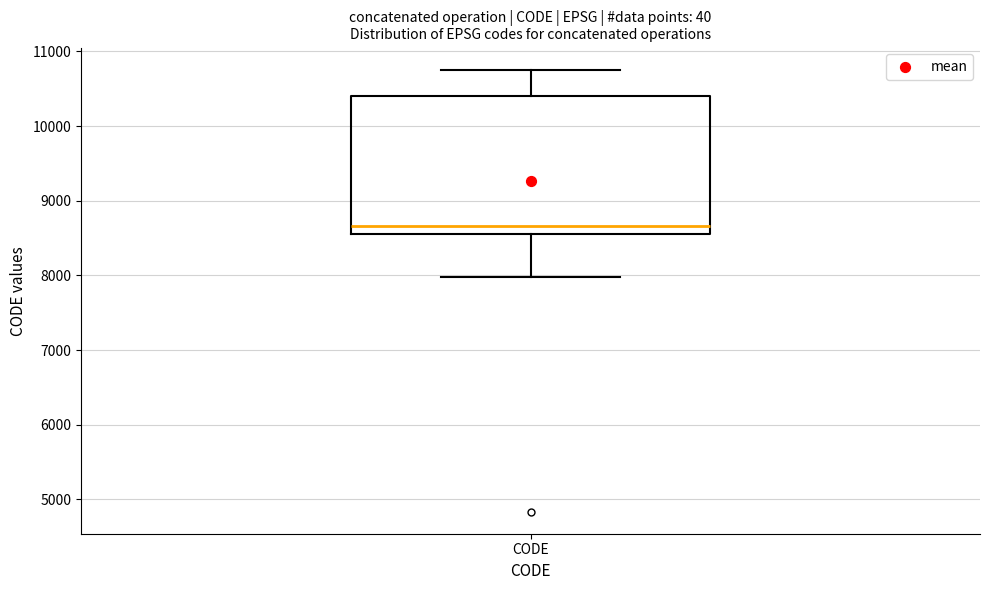

Transcribe this box plot: give where the median line is, the range the box spans, and where the two whiskers end, as read against the y-axis. The values are not printed on the chart, so give them approximately, as read against the axis.

median 8700, box 8600 to 10400, whiskers 8000 to 10800